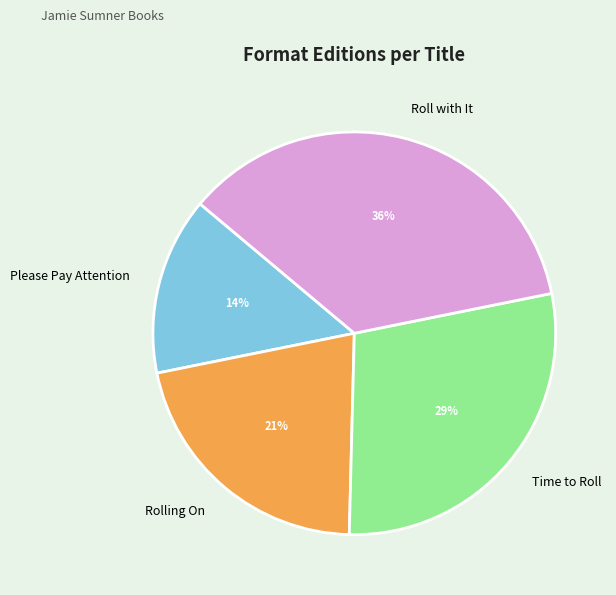

How many segments does this pie chart have?

4